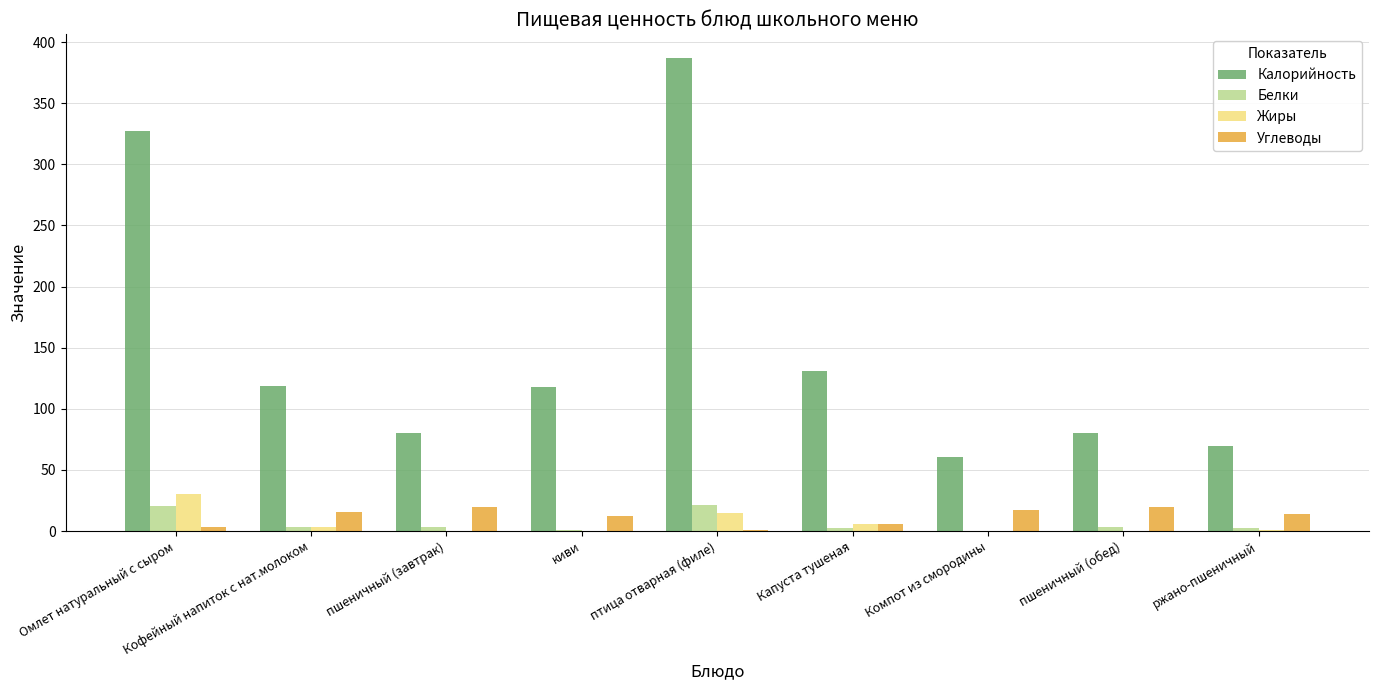

What is the highest value of the Белки series?

21.2